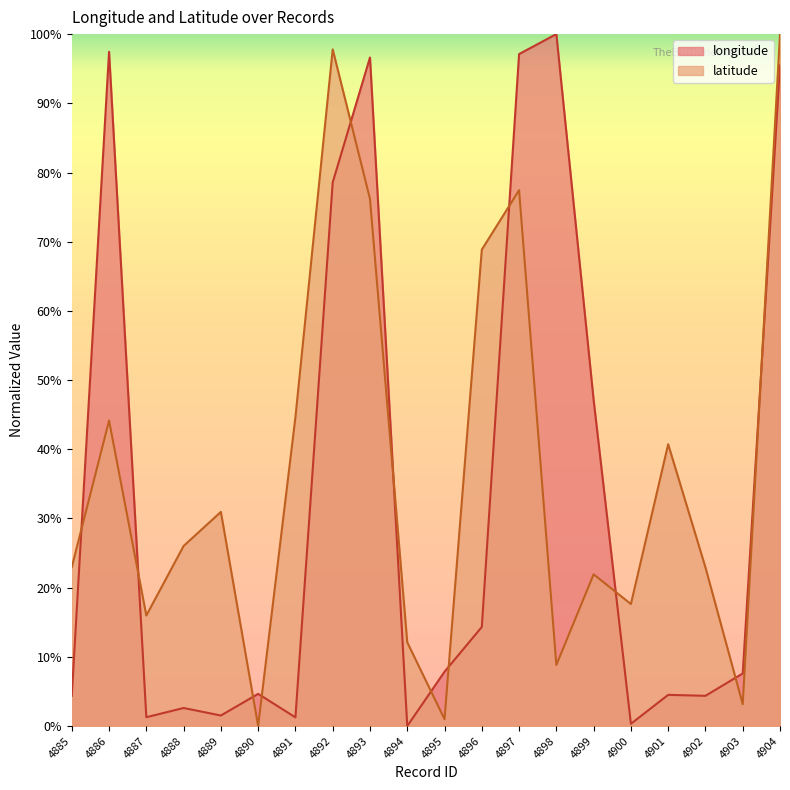

In longitude, how many points are lower than both neighbors (excluding endpoints)?

6